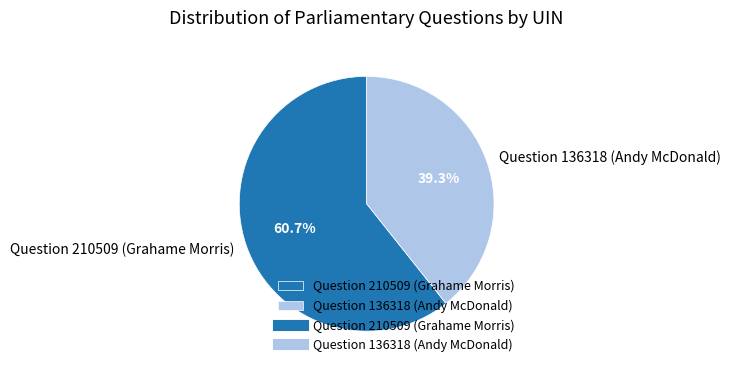

Which category accounts for the majority?

Question 210509 (Grahame Morris)